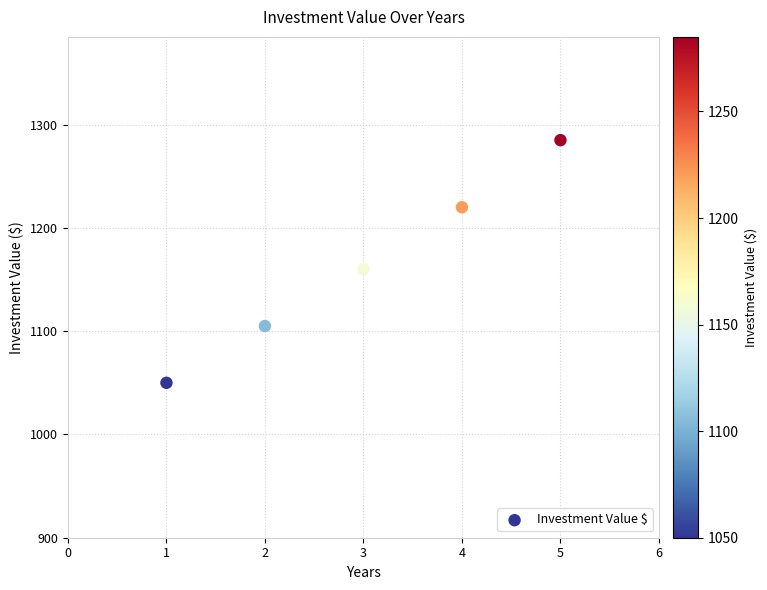

What Y value in the scatter plot is closest to 1167?

1160